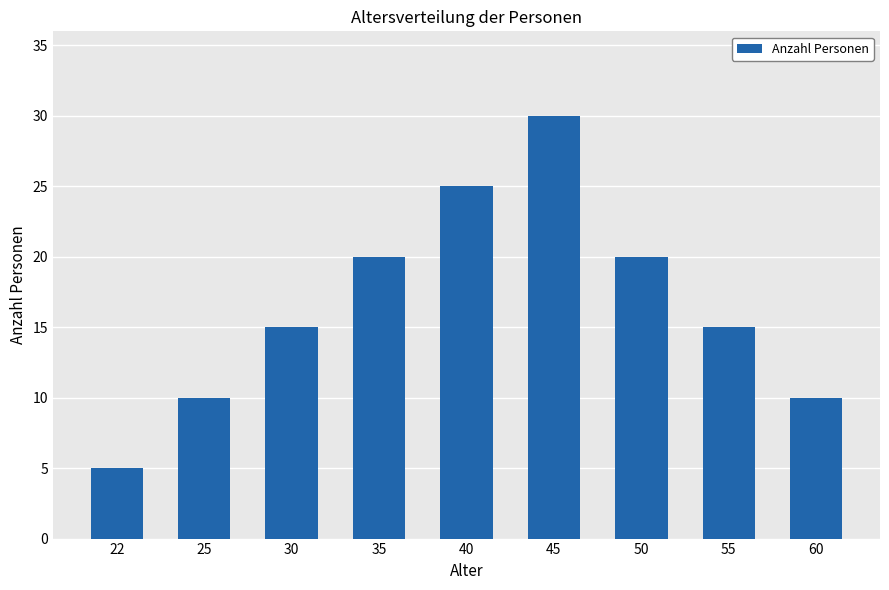

Are the bars horizontal?

No